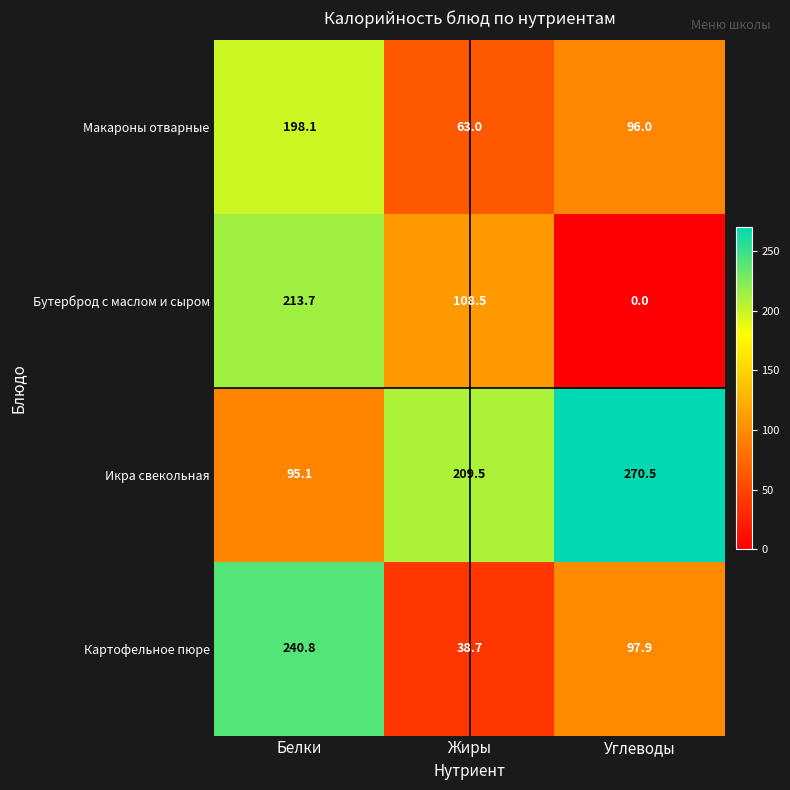

Count the number of data series in this chart.

4